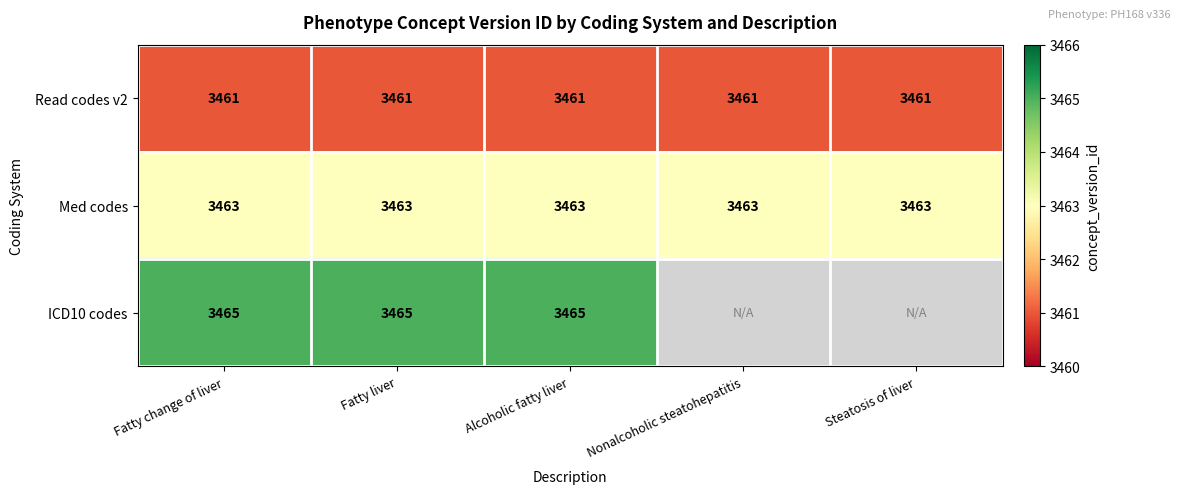

At which category is the sum across all series the highest?

Fatty change of liver